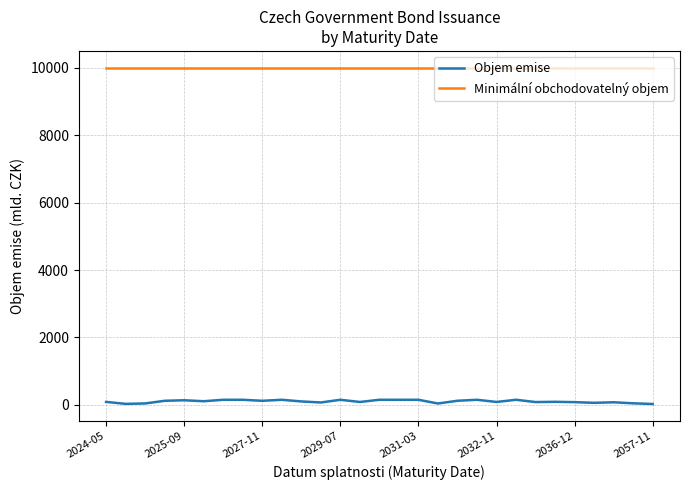

True or false: Objem emise and Minimální obchodovatelný objem intersect in this chart.

False